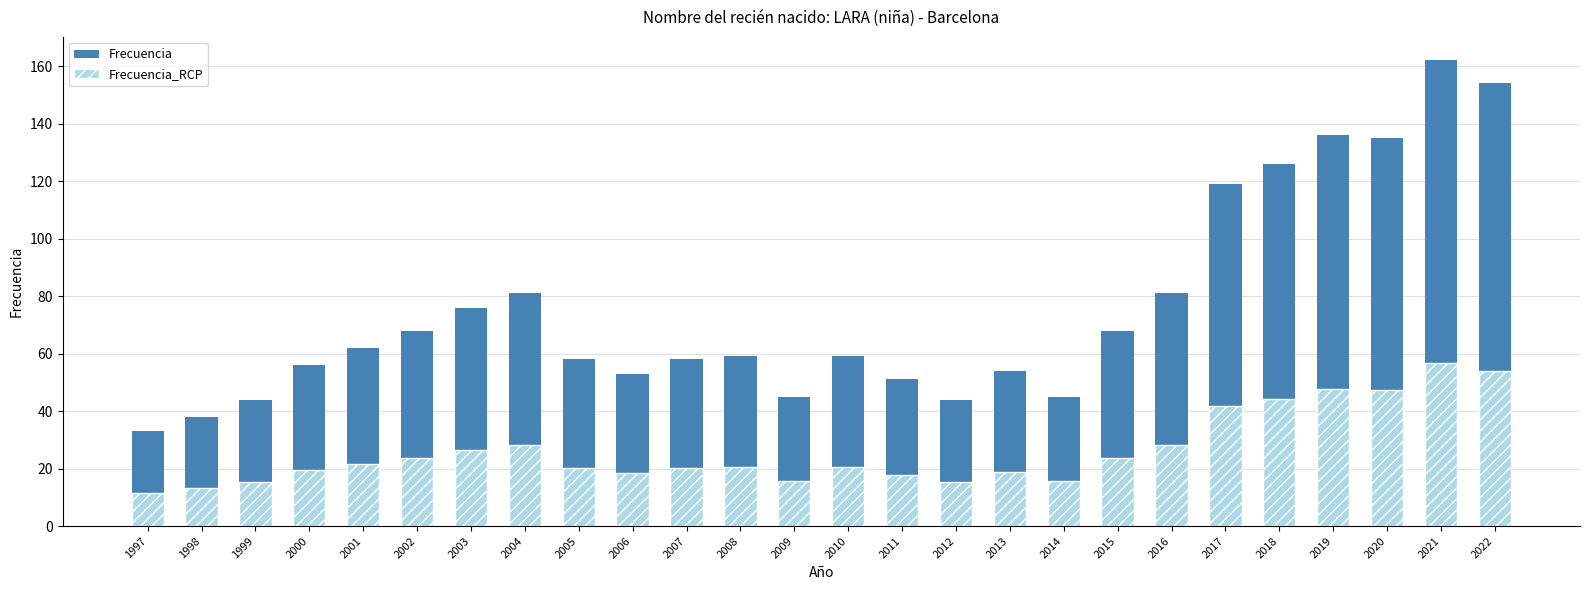

What is the minimum value shown in the chart?

11.5